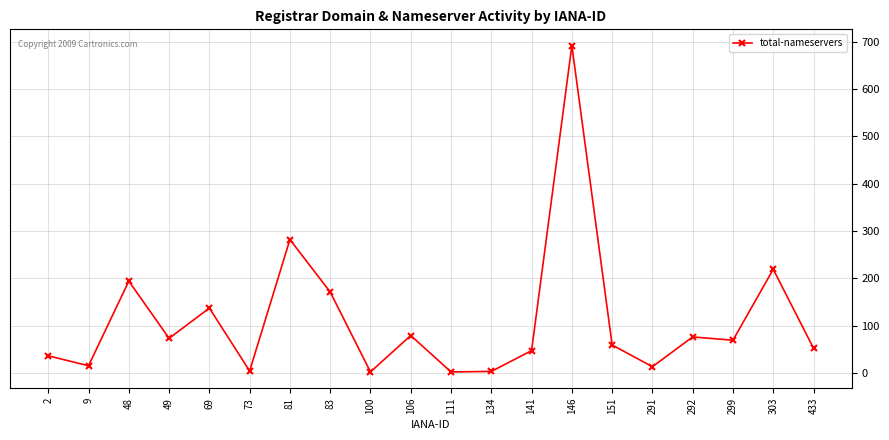

Is it true that the value at 106 is 79?

True